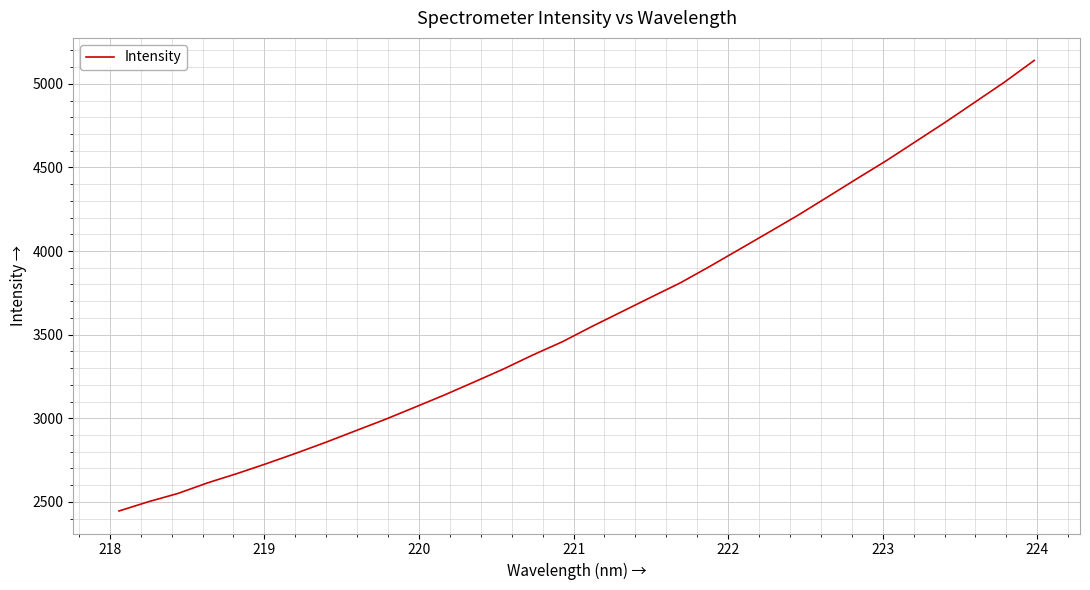

What is the maximum value shown in the chart?

5140.2